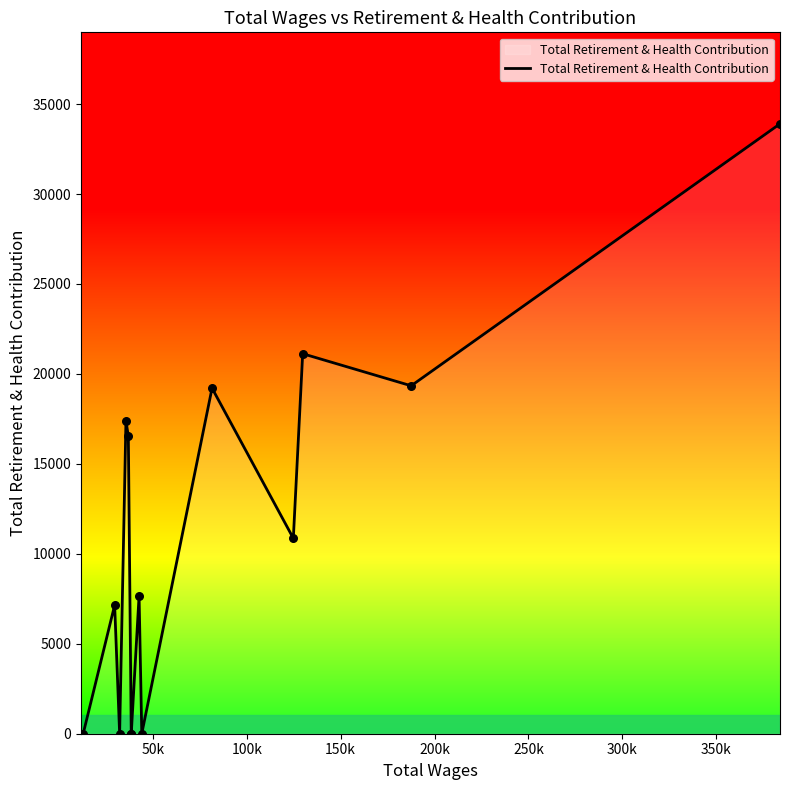

What is the maximum value shown in the chart?

33903